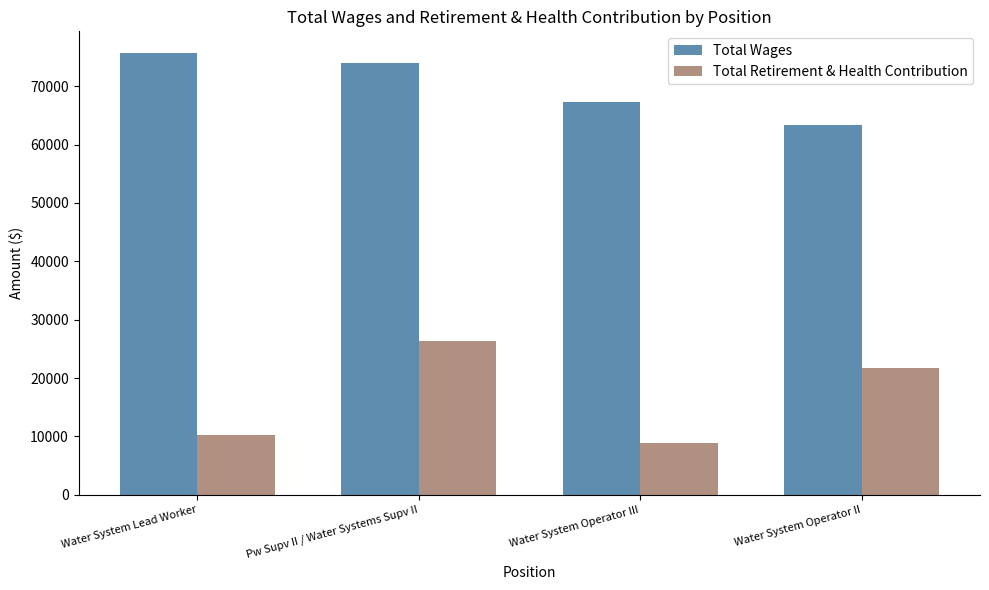

List the series in order of their overall mean, highest first.

Total Wages, Total Retirement & Health Contribution